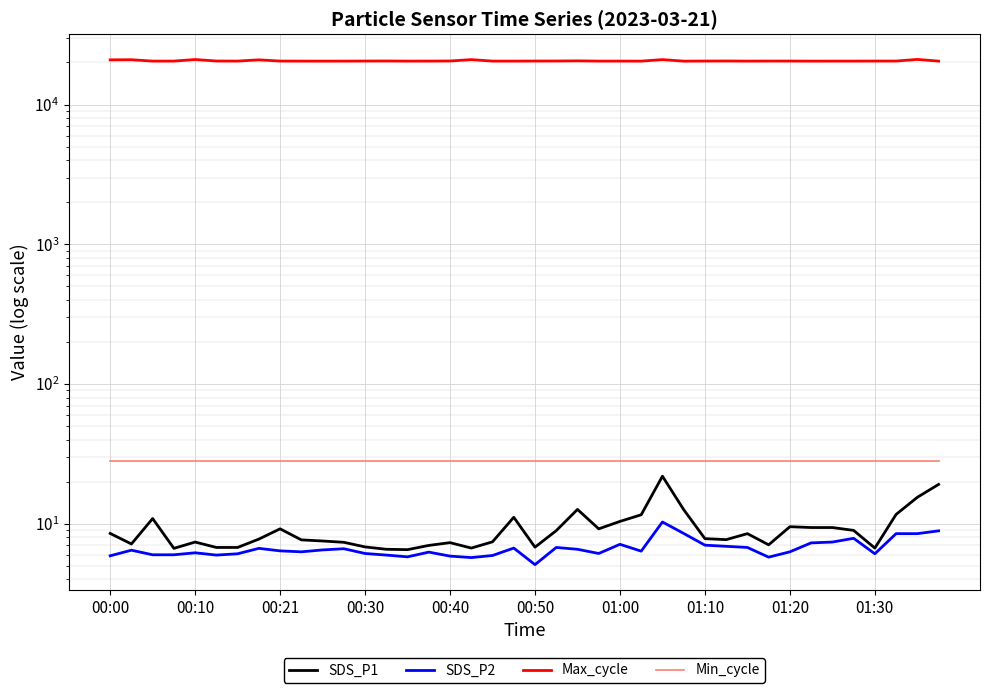

Which series has the largest total across all categories?

Max_cycle